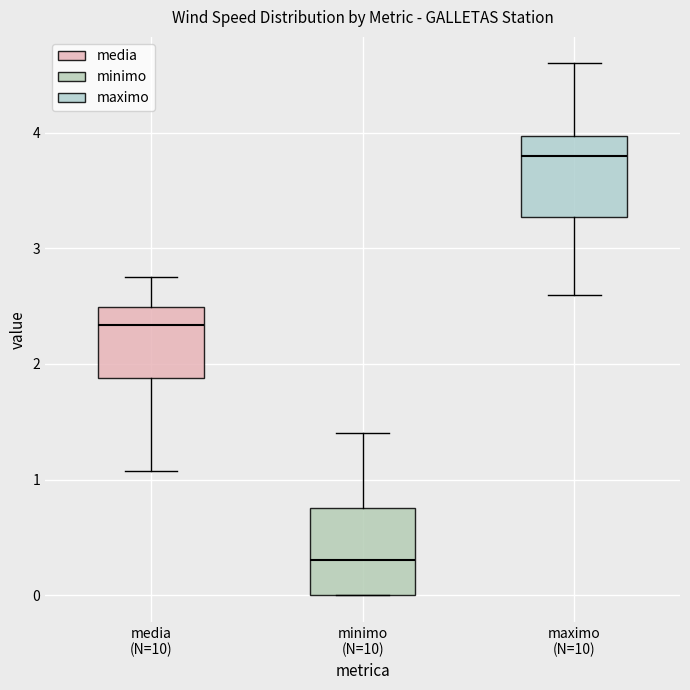

Reading left to right, read every box against the y-axis: the position of its median line, the range the box covers, and the ends of its whiskers. The values are not printed on the chart, so give them approximately, as read against the axis.

media (N=10): median 2.3, box 1.9 to 2.5, whiskers 1.1 to 2.8
minimo (N=10): median 0.3, box 0.0 to 0.8, whiskers 0.0 to 1.4
maximo (N=10): median 3.8, box 3.3 to 4.0, whiskers 2.6 to 4.6